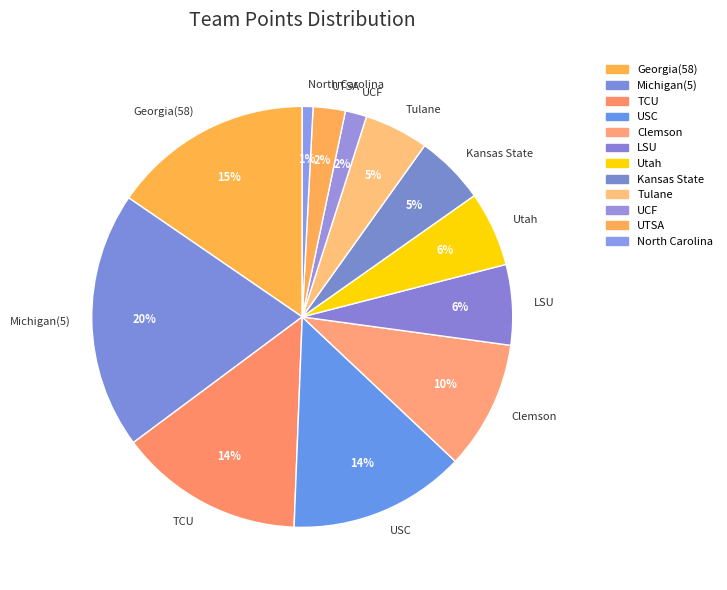

To the nearest percent, what is the difference between the largest and smallest slice percentages?

19%